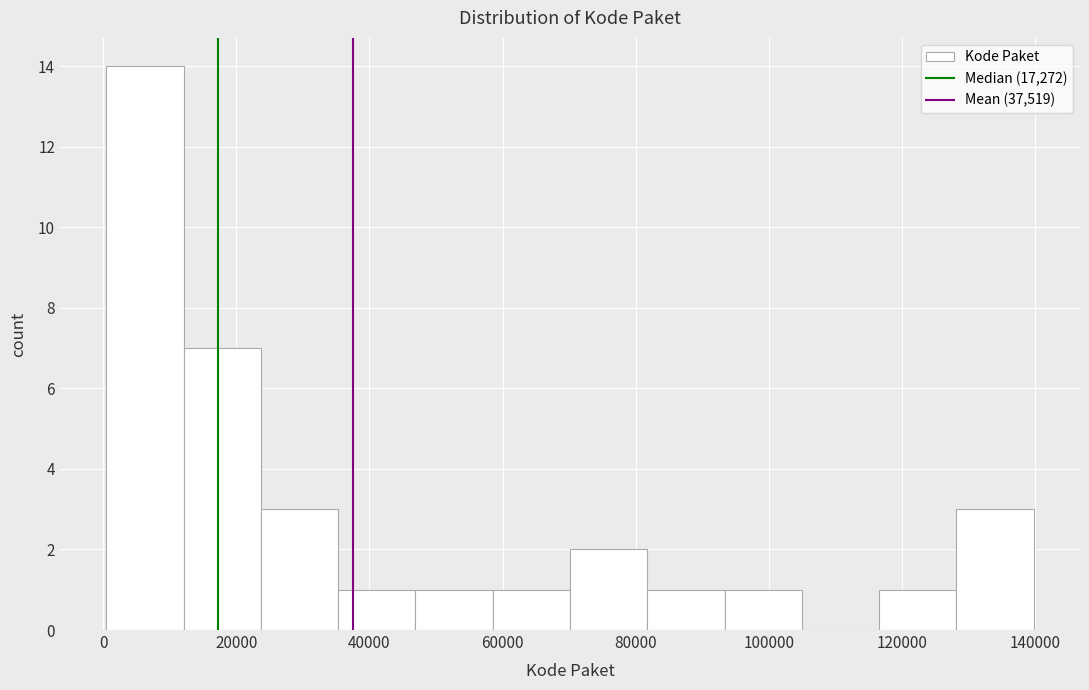

How tall is the bar that spans 128000 to 140000 on the x-axis? Neither the bar edges nor the heights are printed on the chart, so give them approximately, as read against the axes.

3